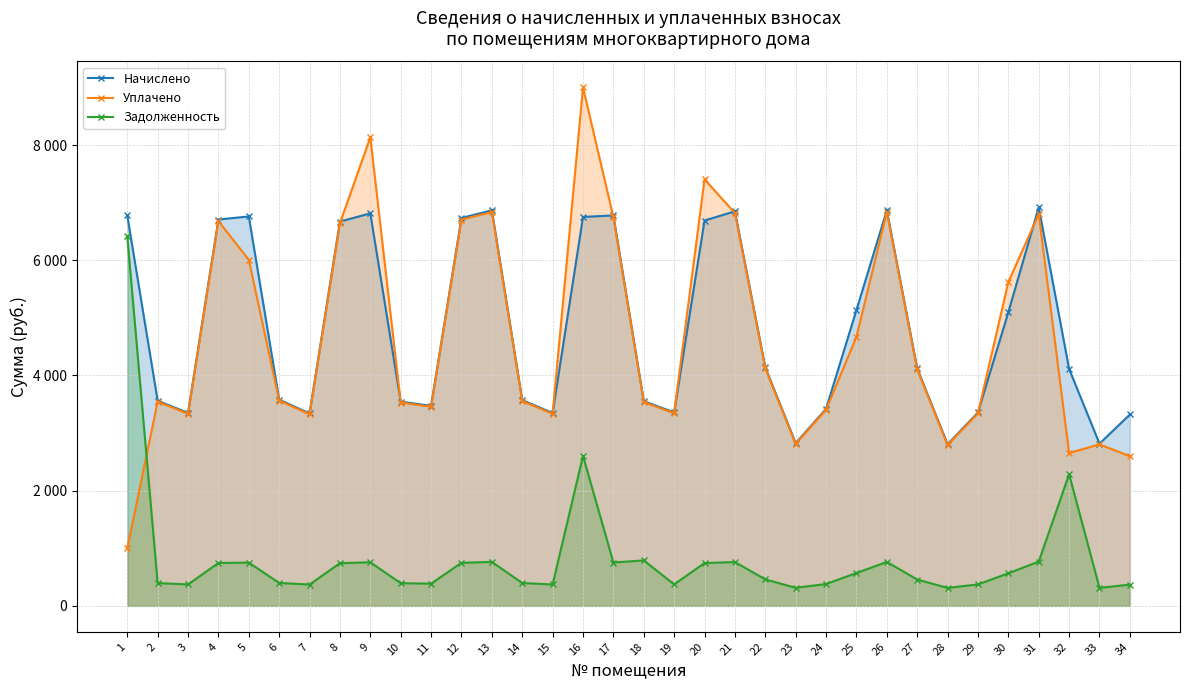

Reading right to left, transcribe all the data shown in this chart.

Начислено: 3322.3	2815.9	4112.8	6919.8	5098.9	3357.8	2807.0	4121.7	6866.6	5134.4	3420.0	2824.8	4139.5	6848.8	6688.9	3357.8	3553.2	6777.7	6751.1	3348.9	3570.9	6866.6	6733.4	3473.3	3544.3	6813.3	6671.2	3340.0	3579.8	6760.0	6706.7	3348.9	3562.1	6777.7
Уплачено: 2598.2	2803.9	2653.9	6801.4	5621.8	3343.4	2795.0	4104.1	6837.2	4670.0	3405.4	2812.7	4121.8	6819.5	7403.5	3343.4	3538.0	6748.7	9000.0	3334.6	3555.7	6837.2	6704.5	3458.4	3529.1	8134.4	6642.6	3325.7	3564.5	6008.9	6678.0	3334.6	3546.9	1000.0
Задолженность: 369.1	312.9	2284.9	768.9	566.5	373.1	311.9	458.0	763.0	570.5	380.0	313.9	459.9	761.0	743.2	373.1	789.6	753.1	2604.6	372.1	396.8	763.0	748.1	385.9	393.8	757.0	741.2	371.1	397.8	751.1	745.2	372.1	395.8	6414.8